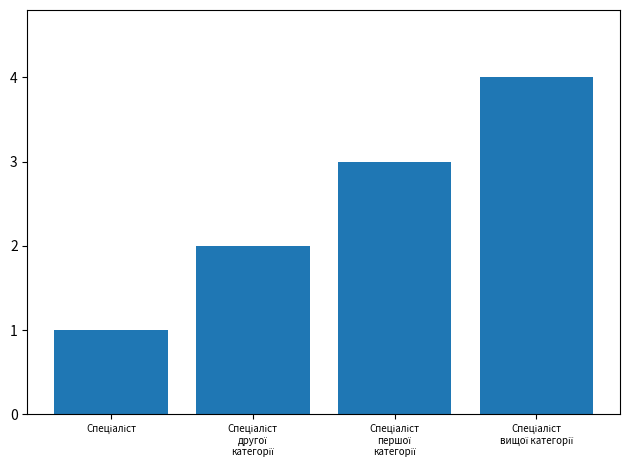

What is the maximum value shown in the chart?

4